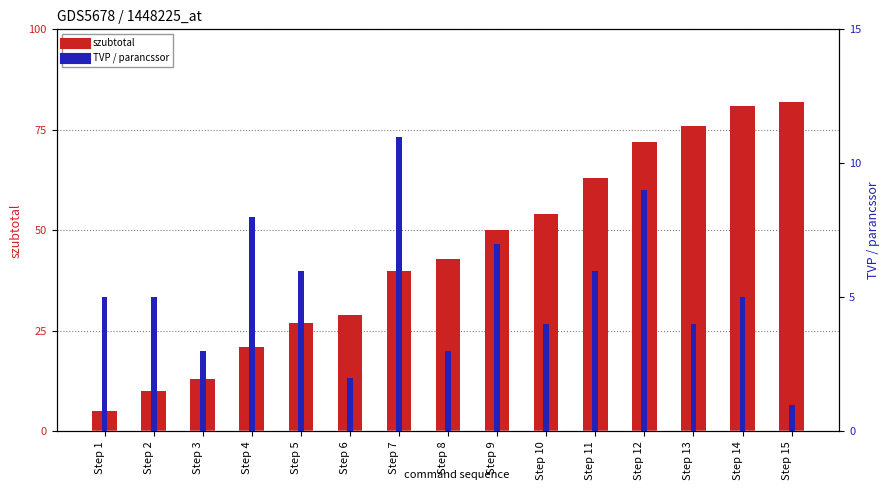

What value does the TVP / parancssor series have at Step 7, to the nearest 10?

10